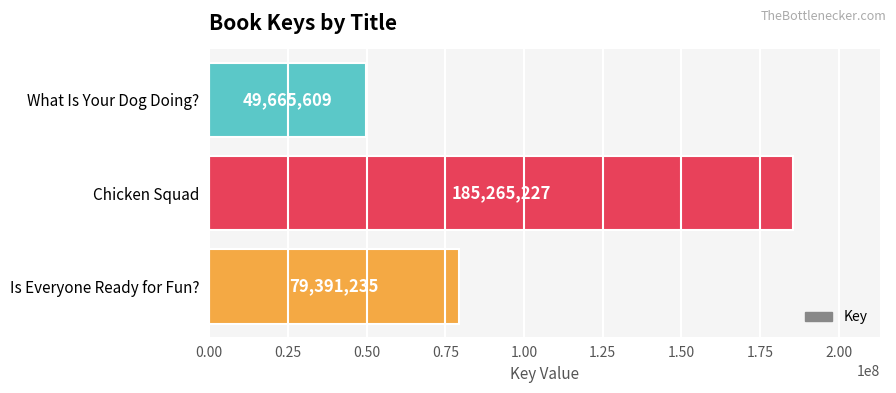

What is the greatest value displayed?

185265227